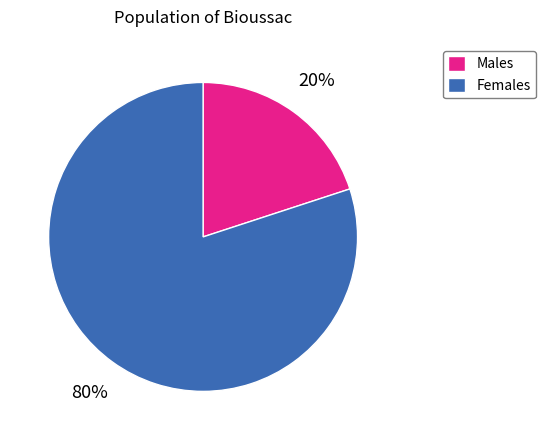

Is there a majority slice in this chart?

Yes